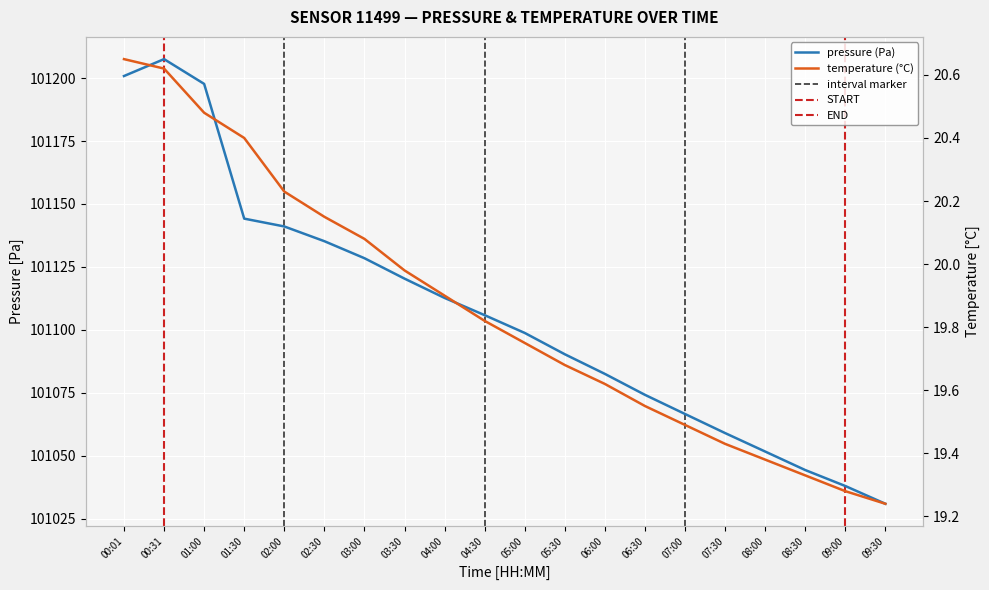

Which series changed the most between 03:30 and 07:00?

pressure